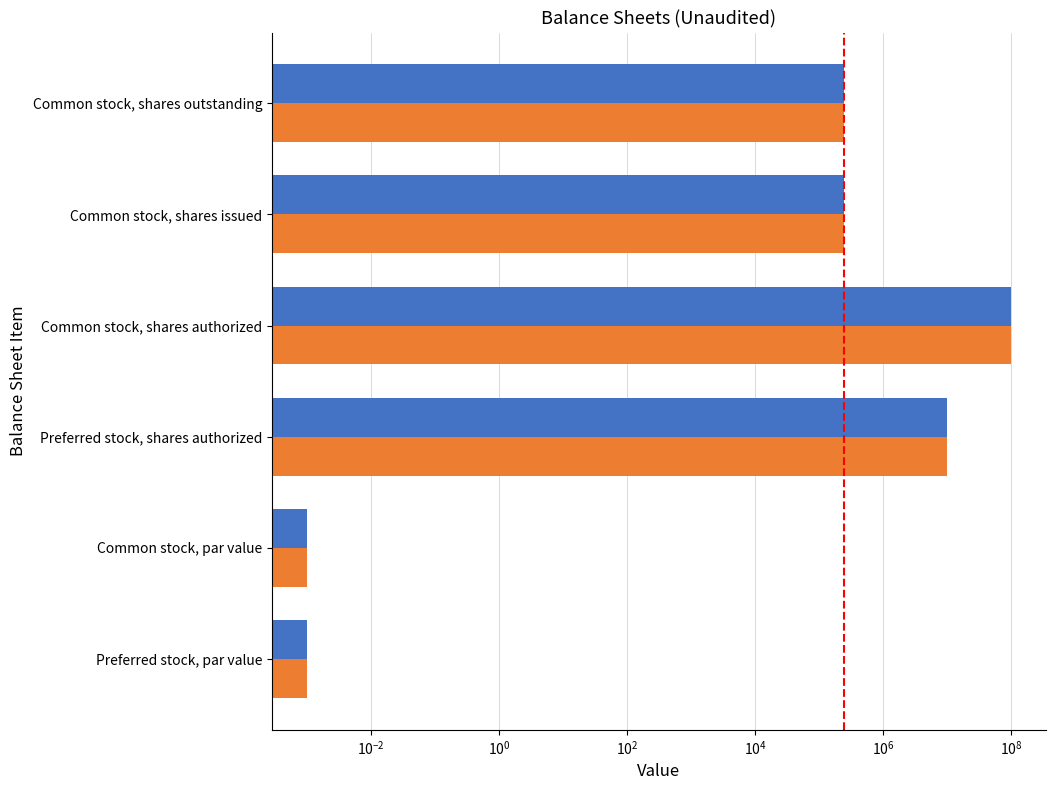

Are the bars grouped side by side (vs. stacked)?

Yes